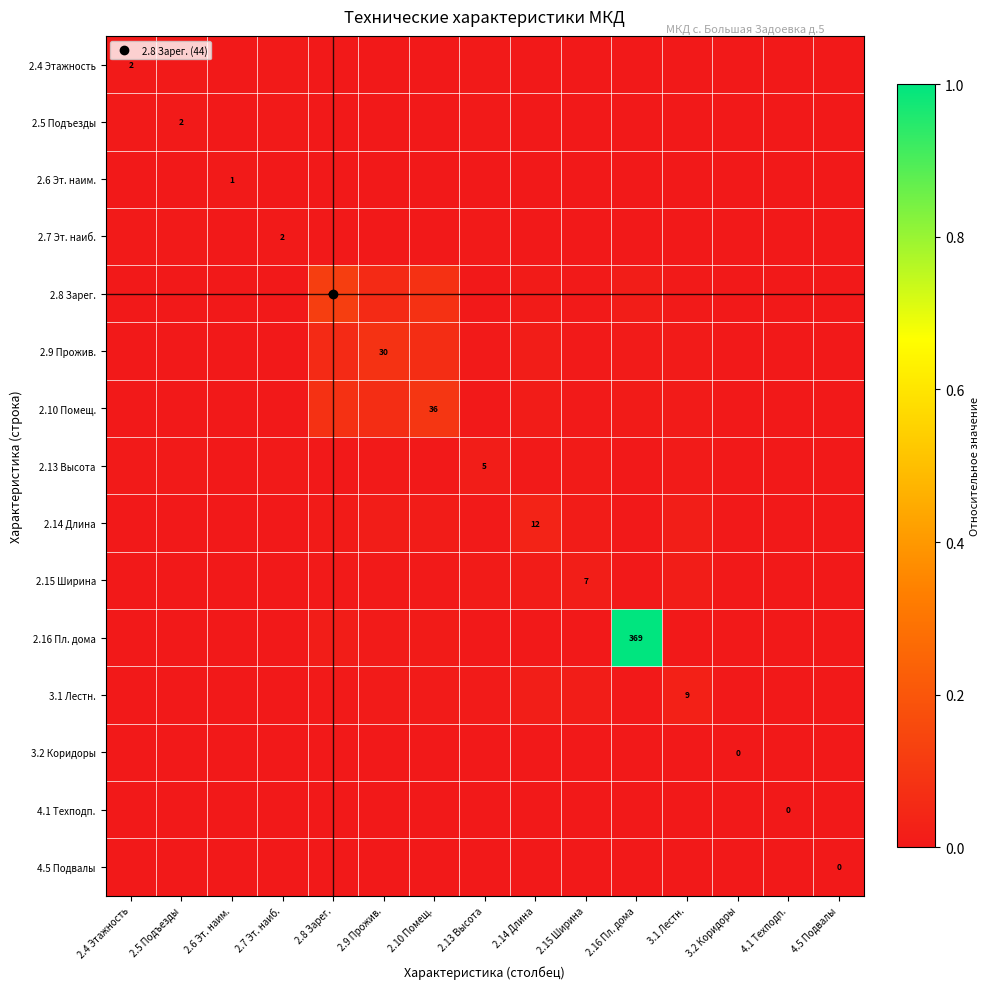

True or false: 2.15 Ширина has a value of 0.0 at 4.5 Подвалы.

True